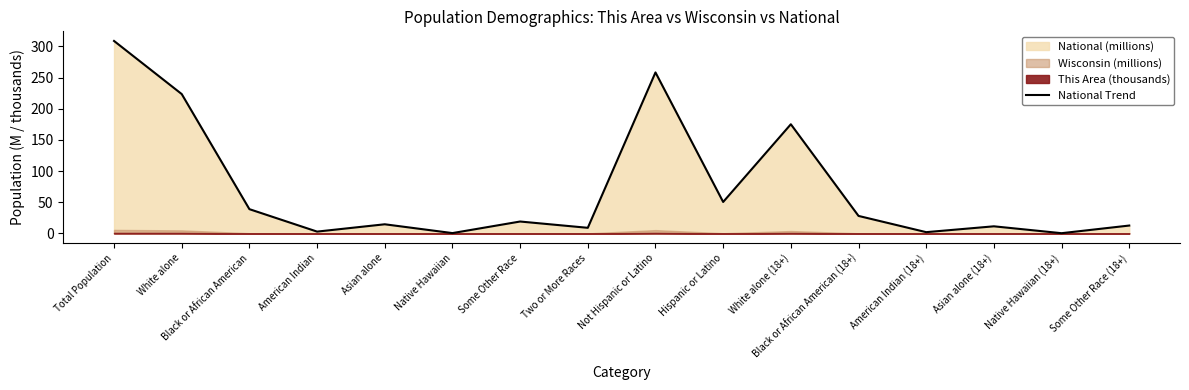

Which category has the lowest value across all series?

Native Hawaiian (18+)